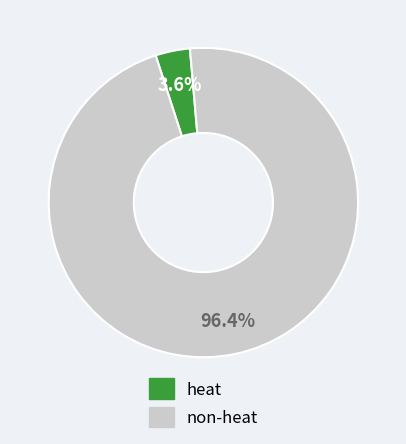

Does any single category account for the majority?

Yes